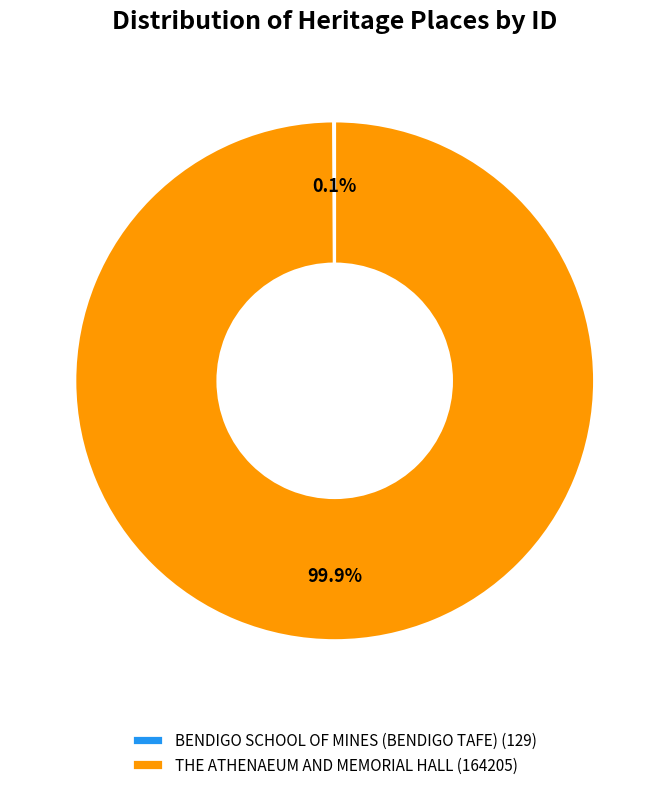

How much of the chart is everything except THE ATHENAEUM AND MEMORIAL HALL (164205)?

0.1%